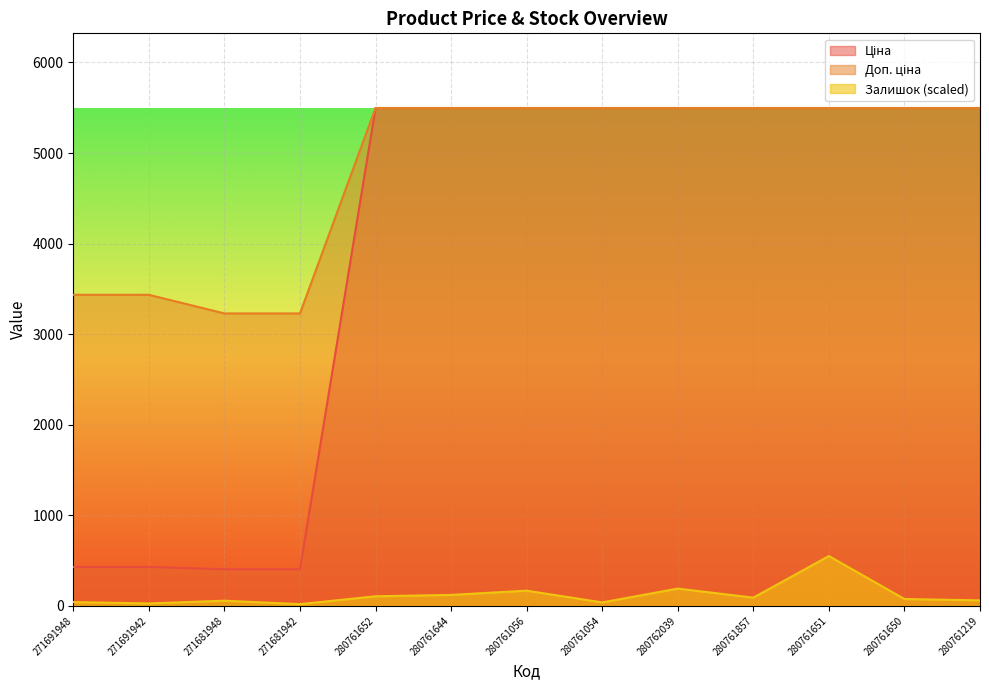

At which category is the sum across all series the highest?

280761651